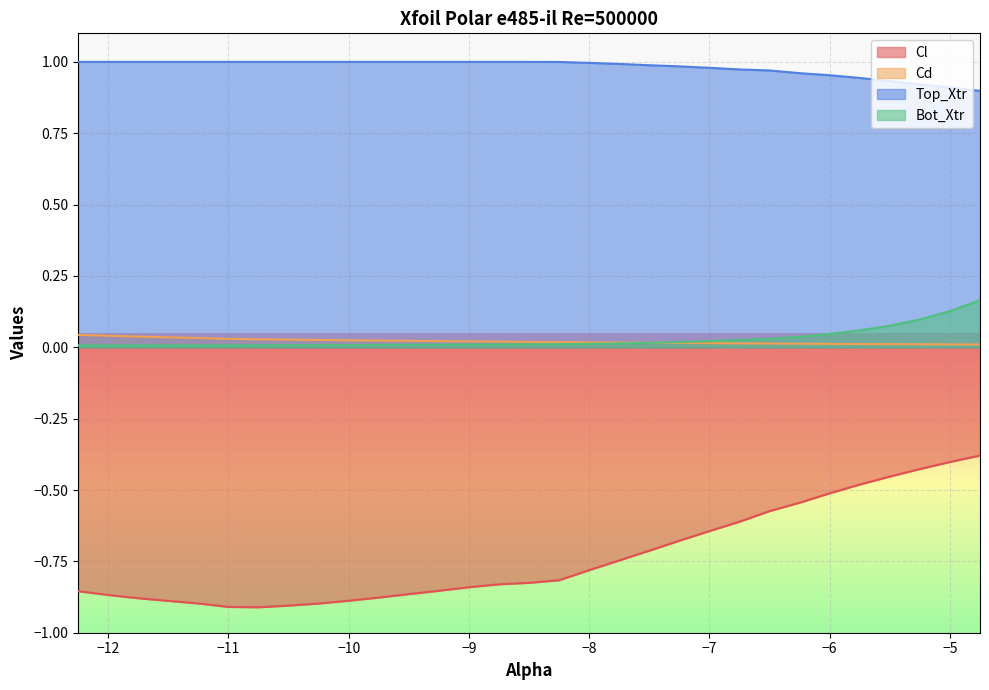

How many categories are shown in the chart?

30